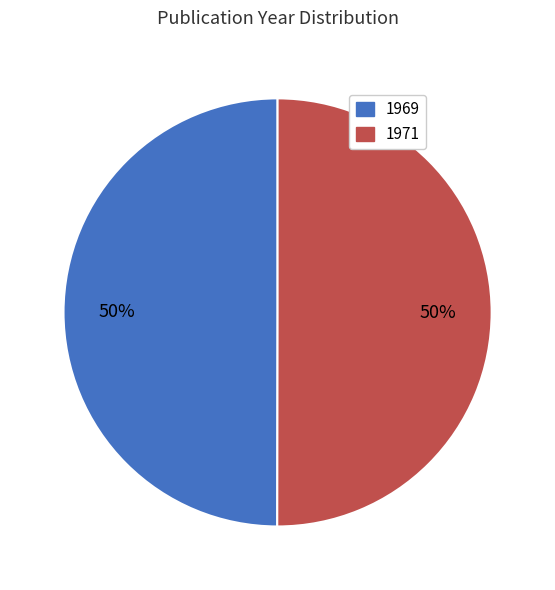

Approximately how many times larger is the value at 1971 compared to 1969?

1.0